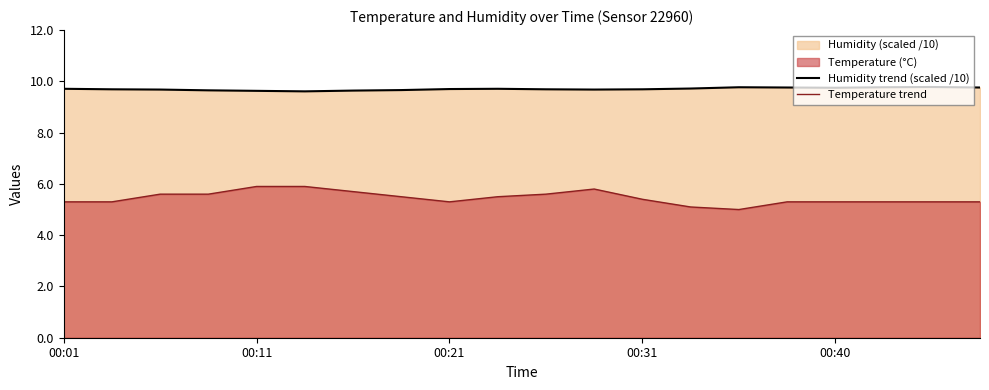

In Temperature trend, how many points are higher than both neighbors (excluding endpoints)?

1